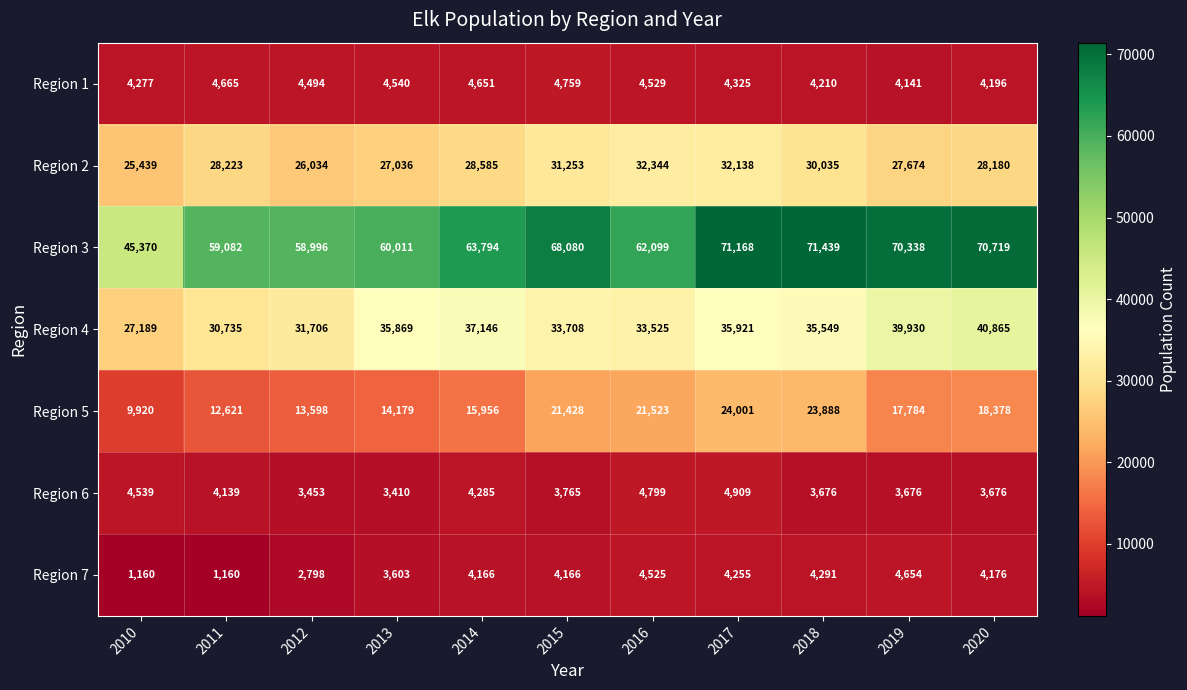

Which series changed the most between 2015 and 2017?

Region 3